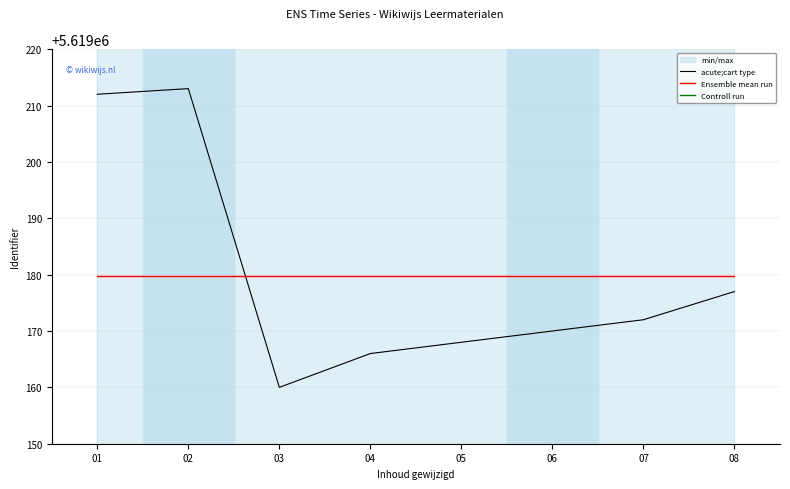

At which category is the sum across all series the highest?

02